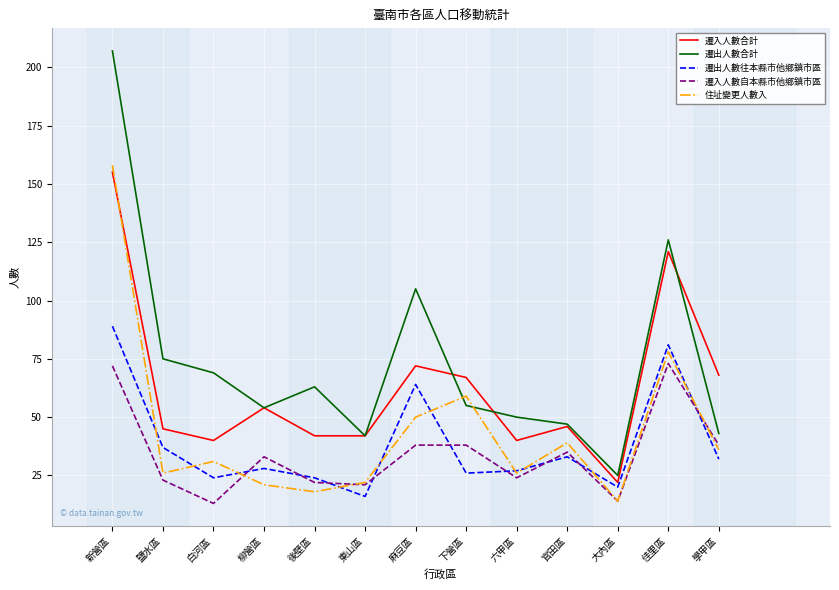

Which category has the lowest value in the 遷出人數合計 series?

大內區